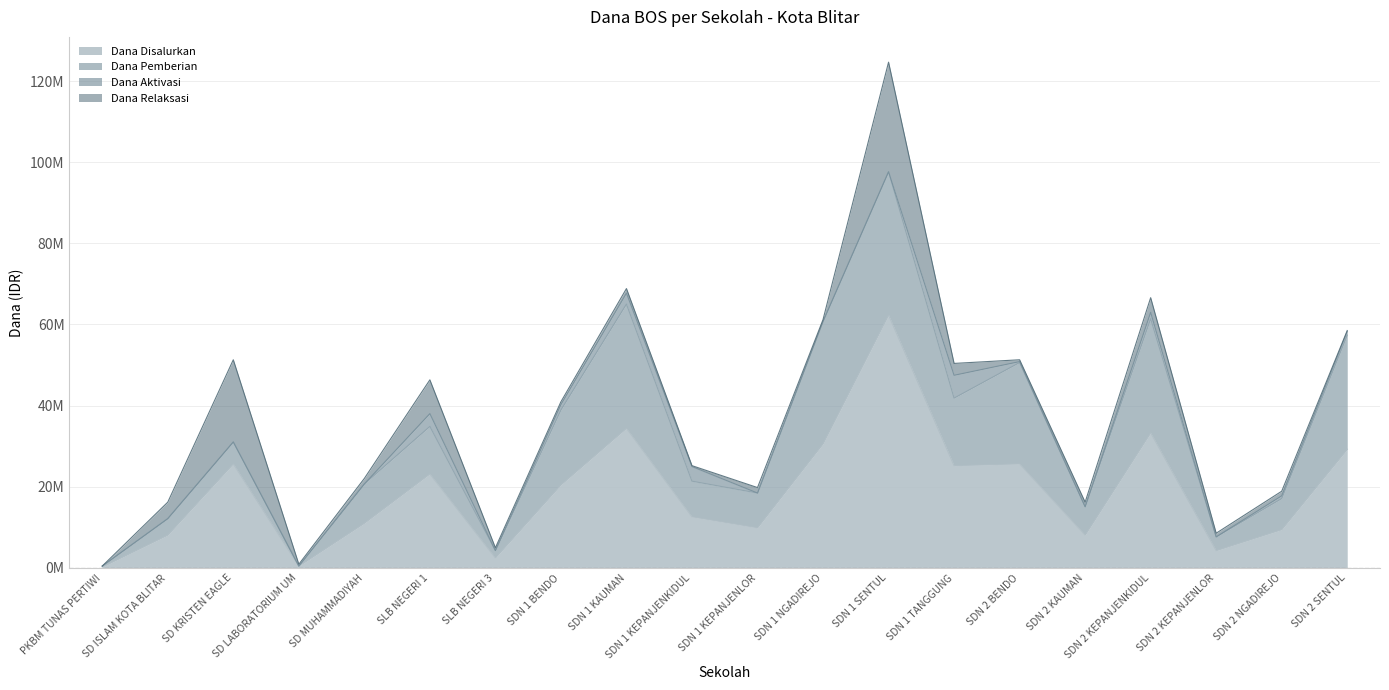

True or false: Dana Aktivasi and Dana Disalurkan cross at least once.

False